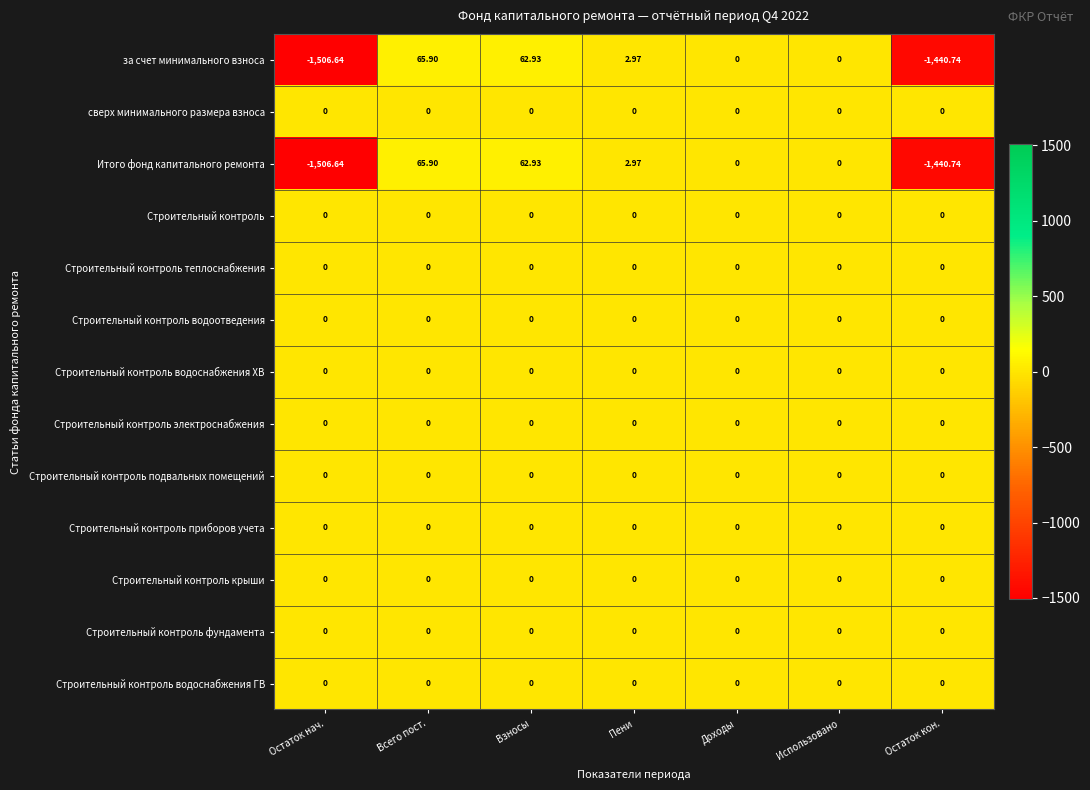

At which category is the sum across all series the highest?

Всего пост.